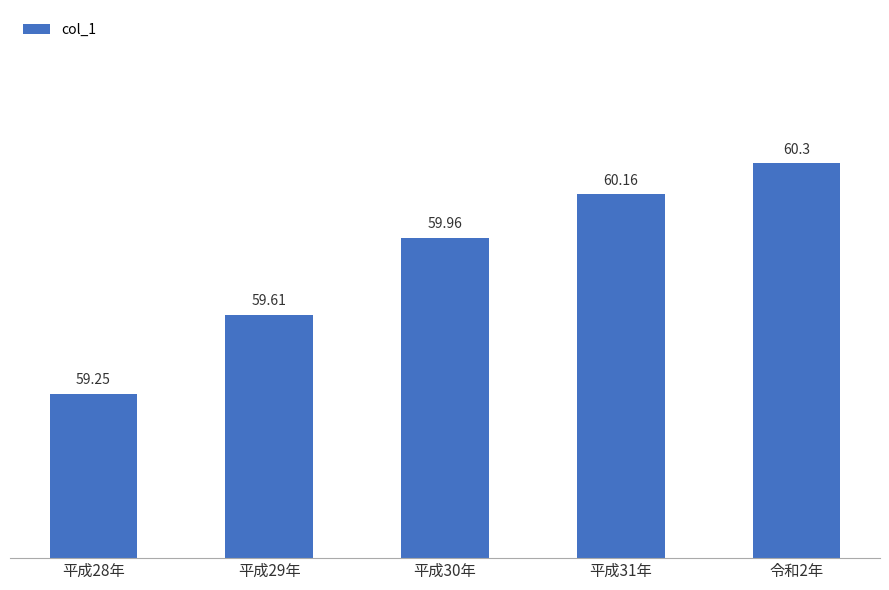

What is the maximum value shown in the chart?

60.3